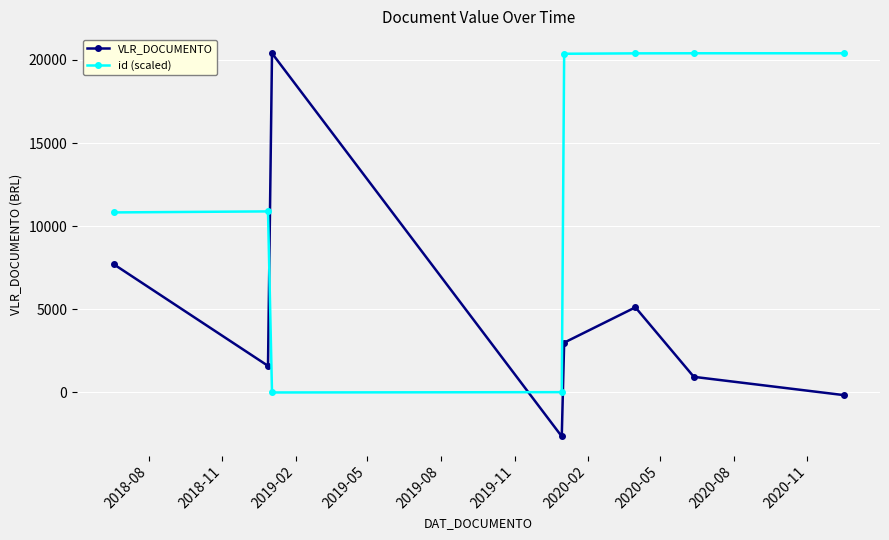

What is the sum of all VLR_DOCUMENTO values?

35975.3